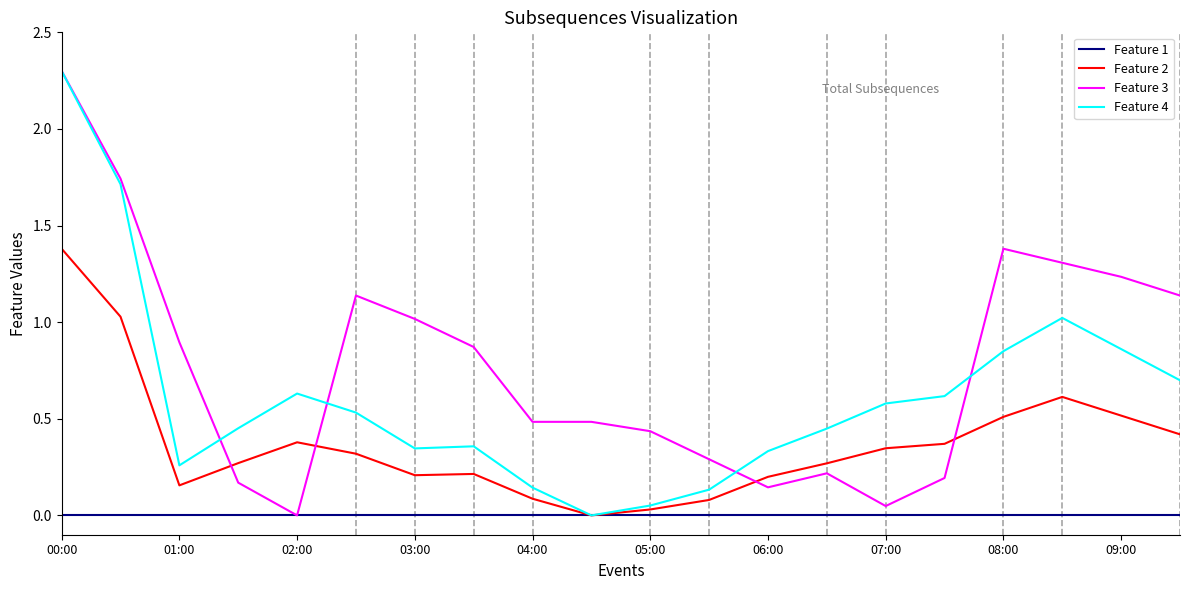

Which series has the largest total across all categories?

Feature 3